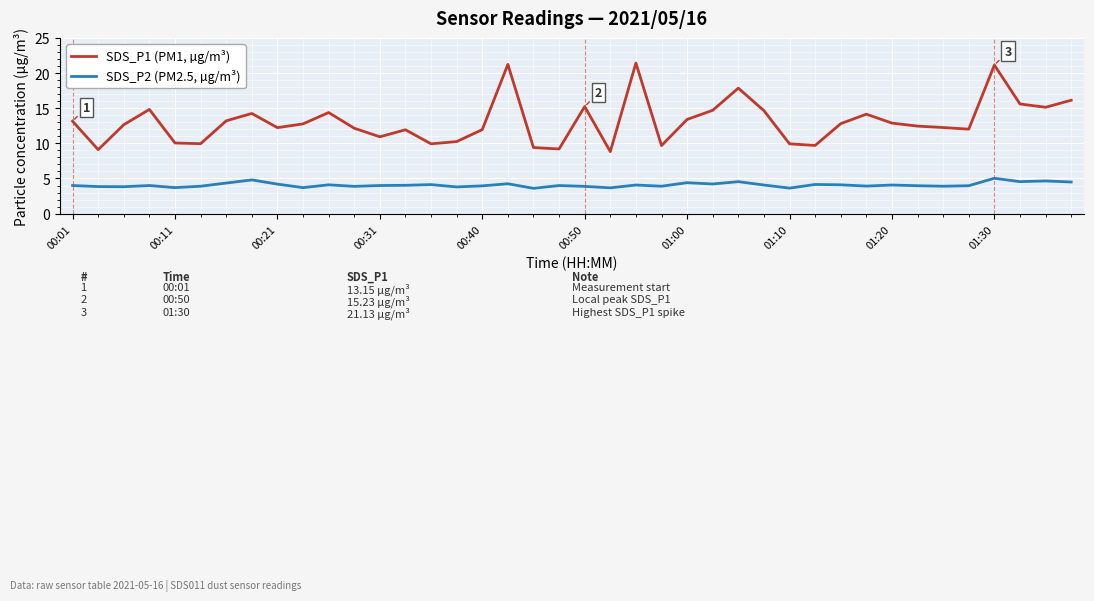

What is the smallest value displayed?

3.6